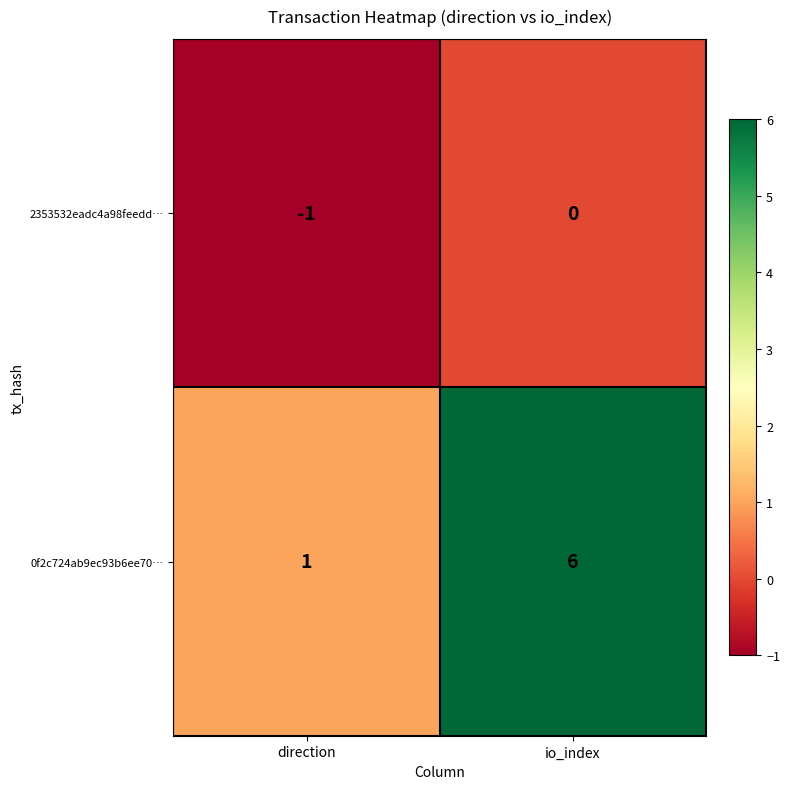

How many negative values does the 2353532eadc4a98feedd… series have?

1